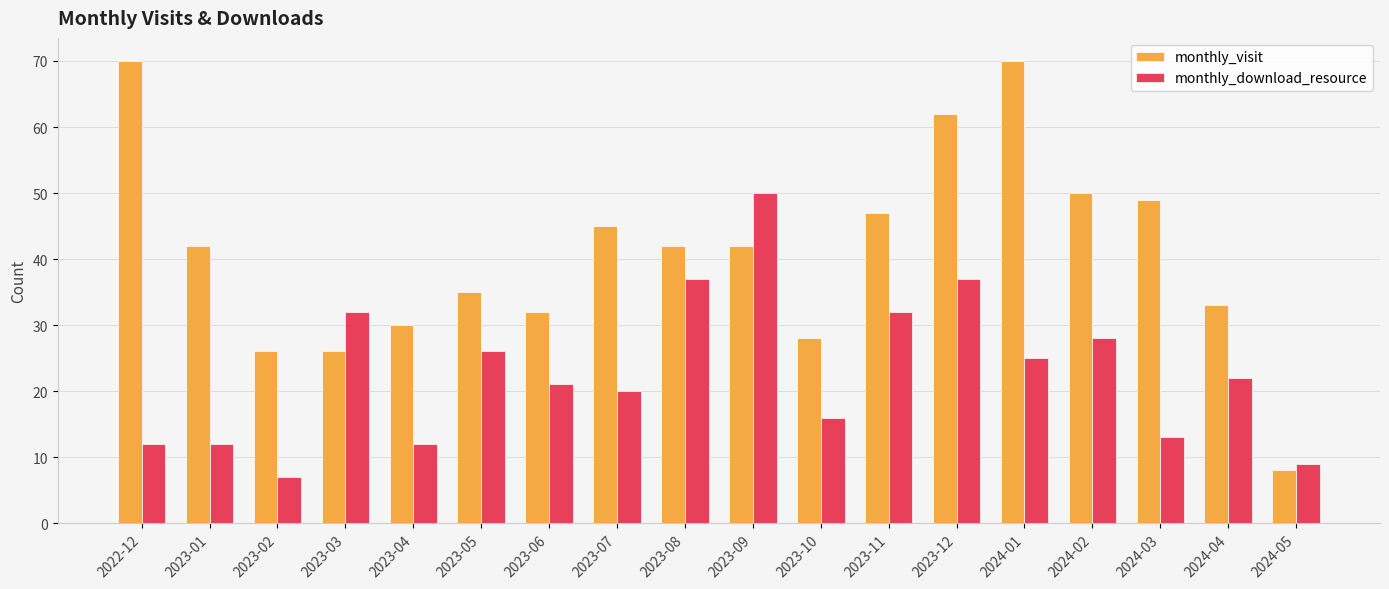

What are all the series names shown in the legend?

monthly_visit, monthly_download_resource